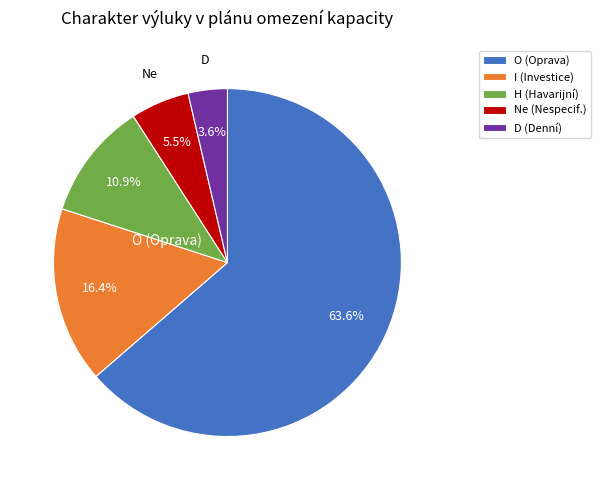

What is the smallest slice in the pie chart?

D